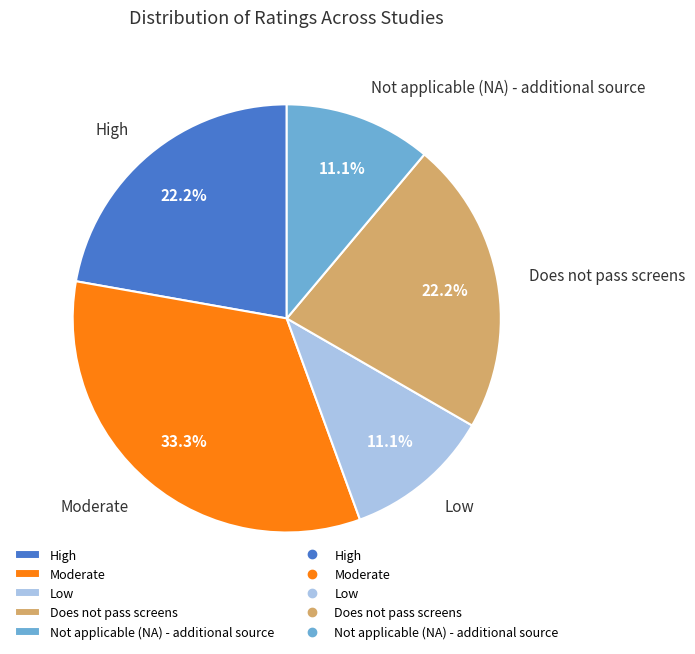

Which has a higher value, High or Low?

High